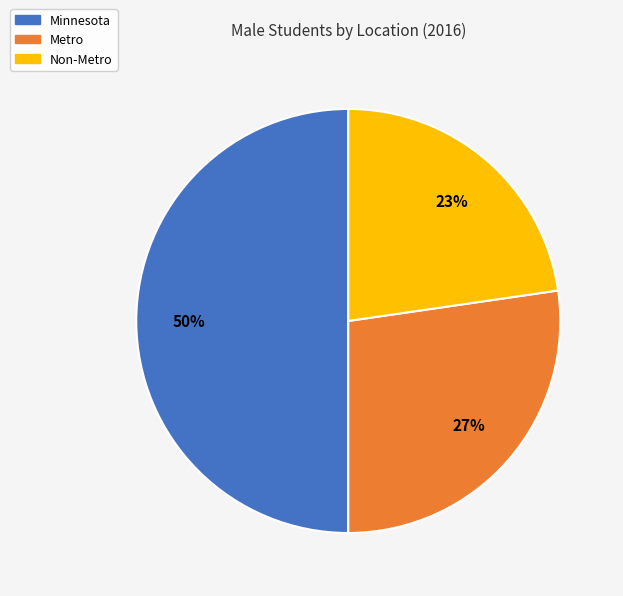

Is it true that Minnesota is 50% of the pie?

True